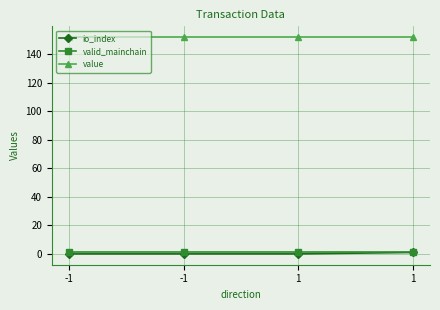

True or false: valid_mainchain has more than 0 points higher than both neighbors.

False